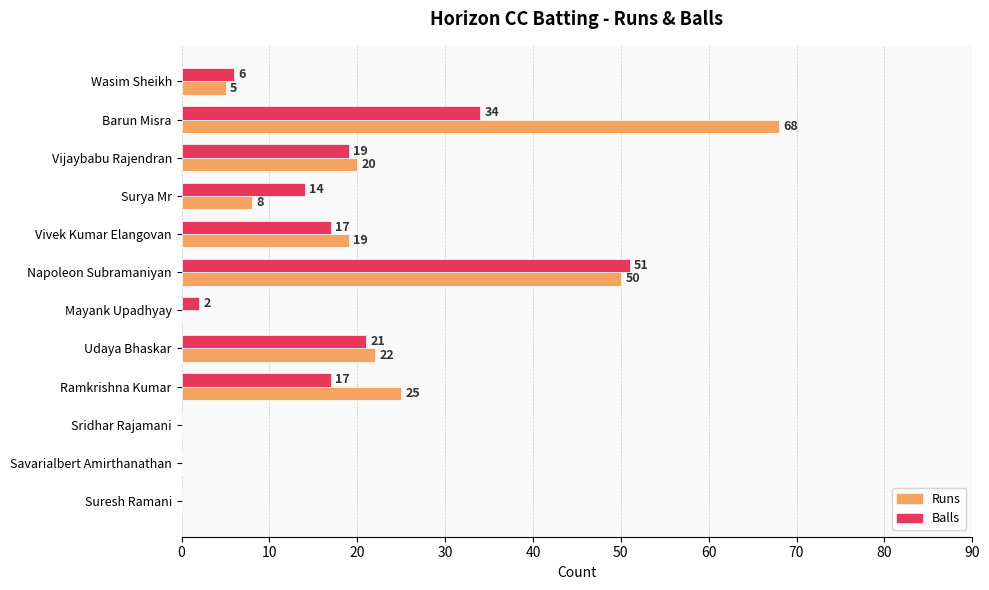

Which series has the largest total across all categories?

Runs